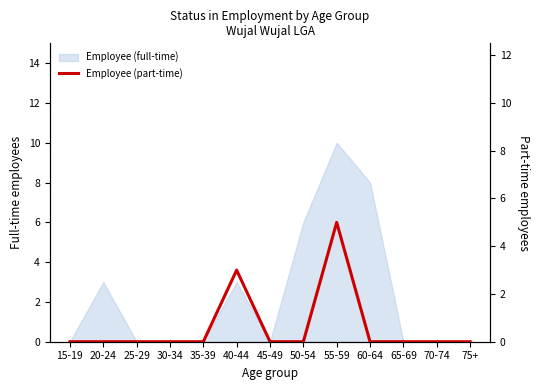

What position from the left is 70-74?

12